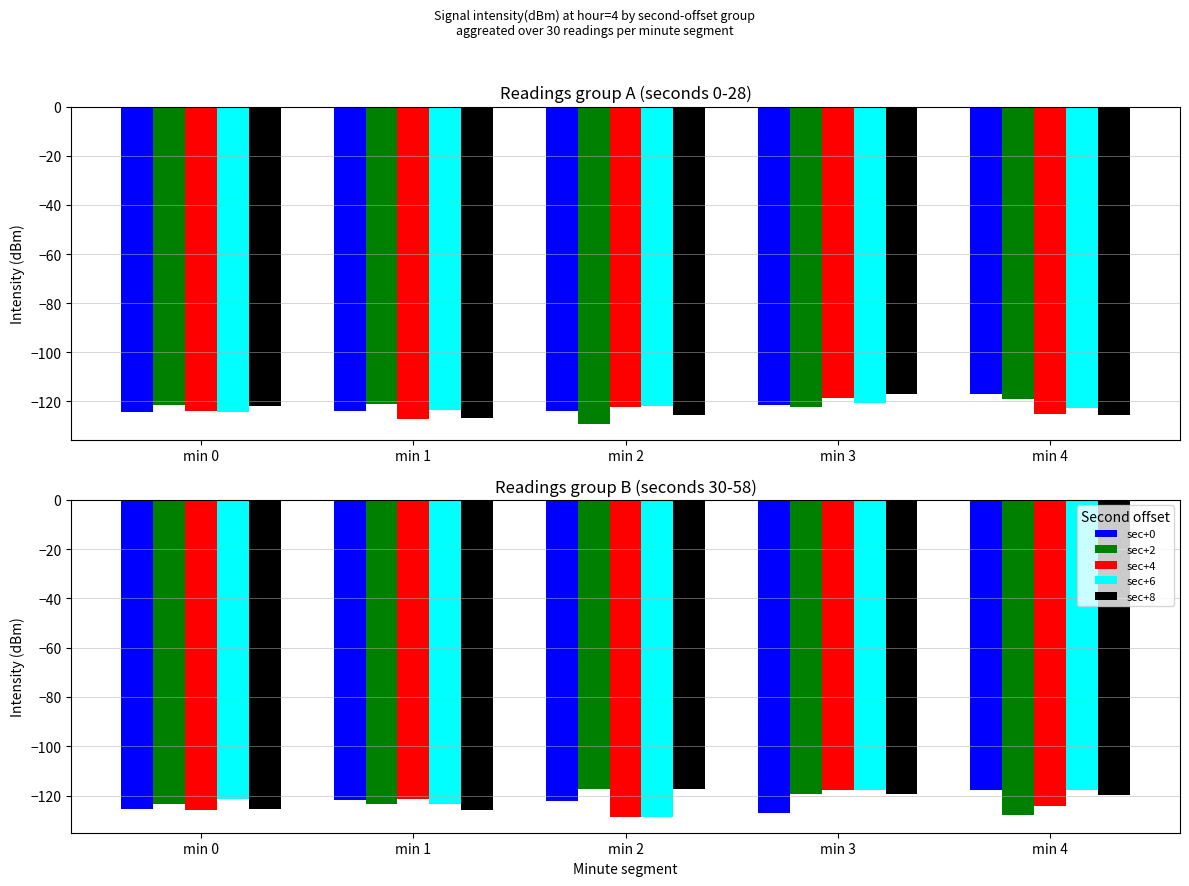

How many categories are shown in the chart?

5